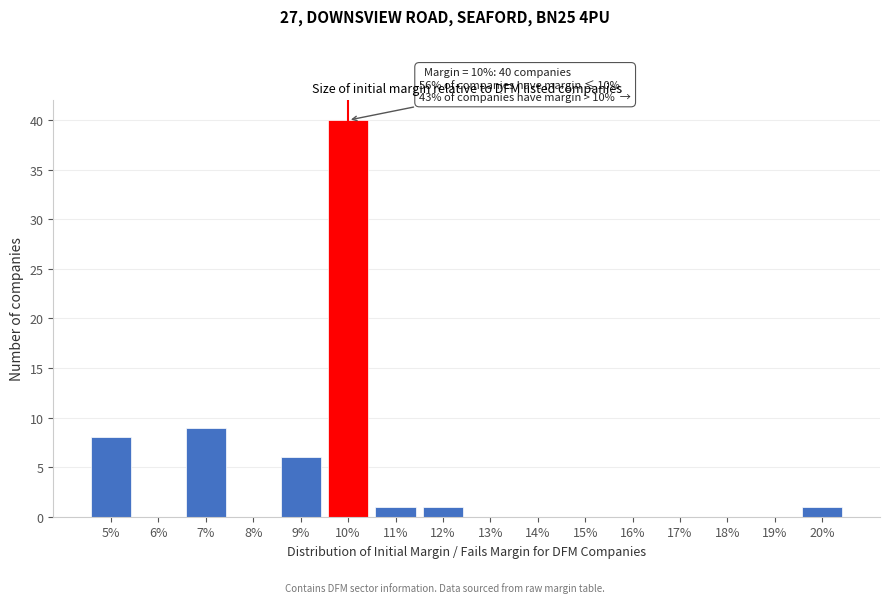

Reading left to right, transcribe all the data shown in this chart.

5%=8	6%=0	7%=9	8%=0	9%=6	10%=40	11%=1	12%=1	13%=0	14%=0	15%=0	16%=0	17%=0	18%=0	19%=0	20%=1